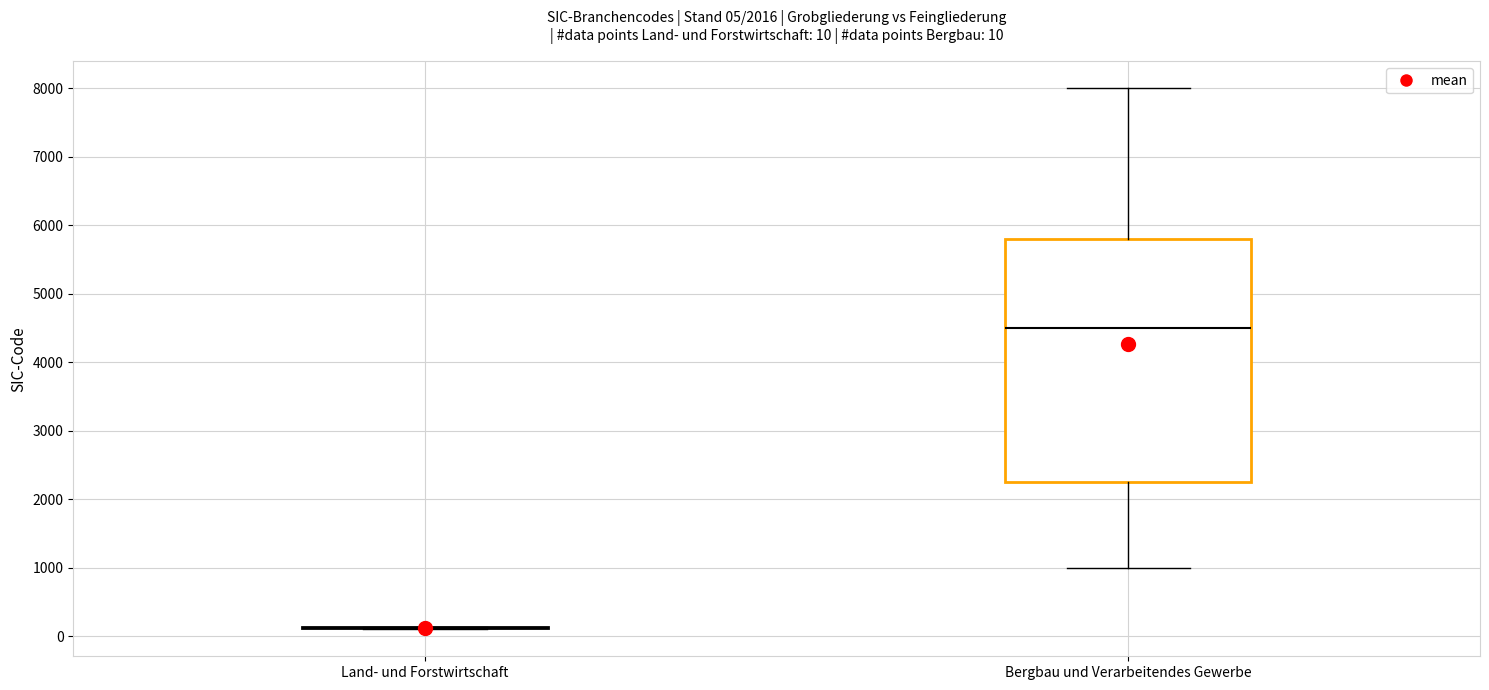

Which box is the tallest, from its lower edge to its upper edge?

Bergbau und Verarbeitendes Gewerbe